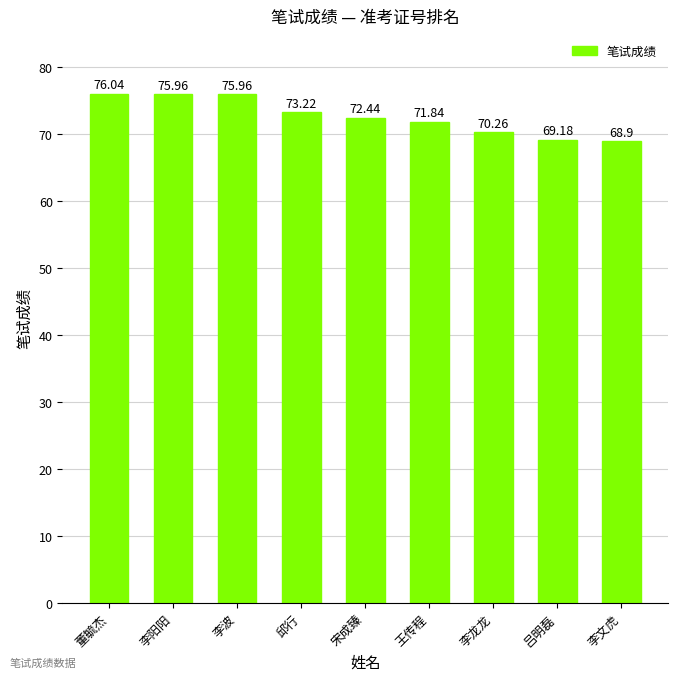

The value at 宋成臻 is 108.5. True or false?

False